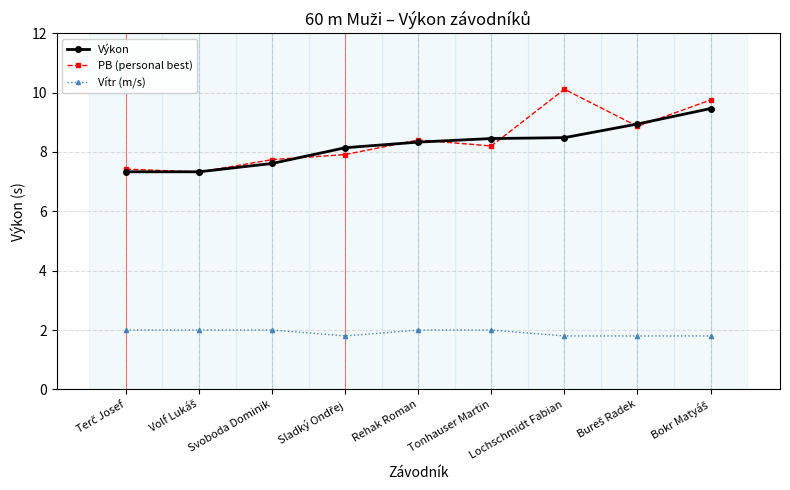

What is the difference between the maximum and minimum values in the Výkon series?

2.1